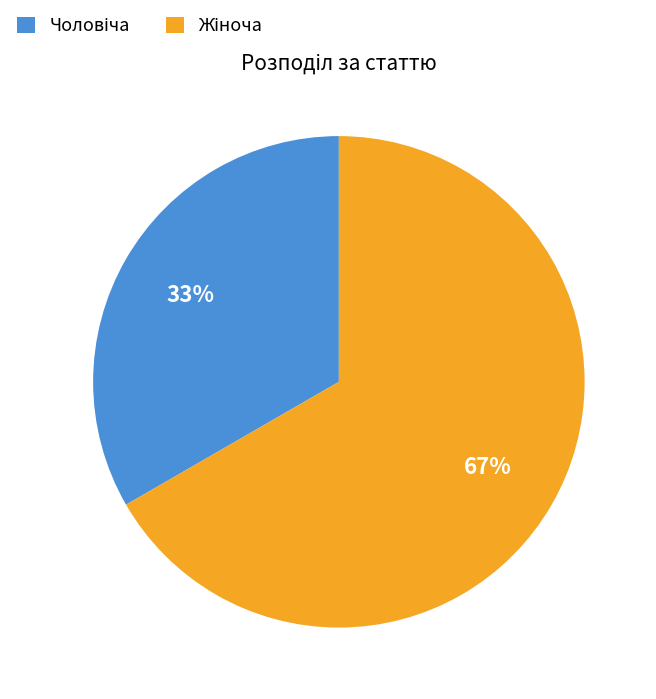

Does any single category account for the majority?

Yes